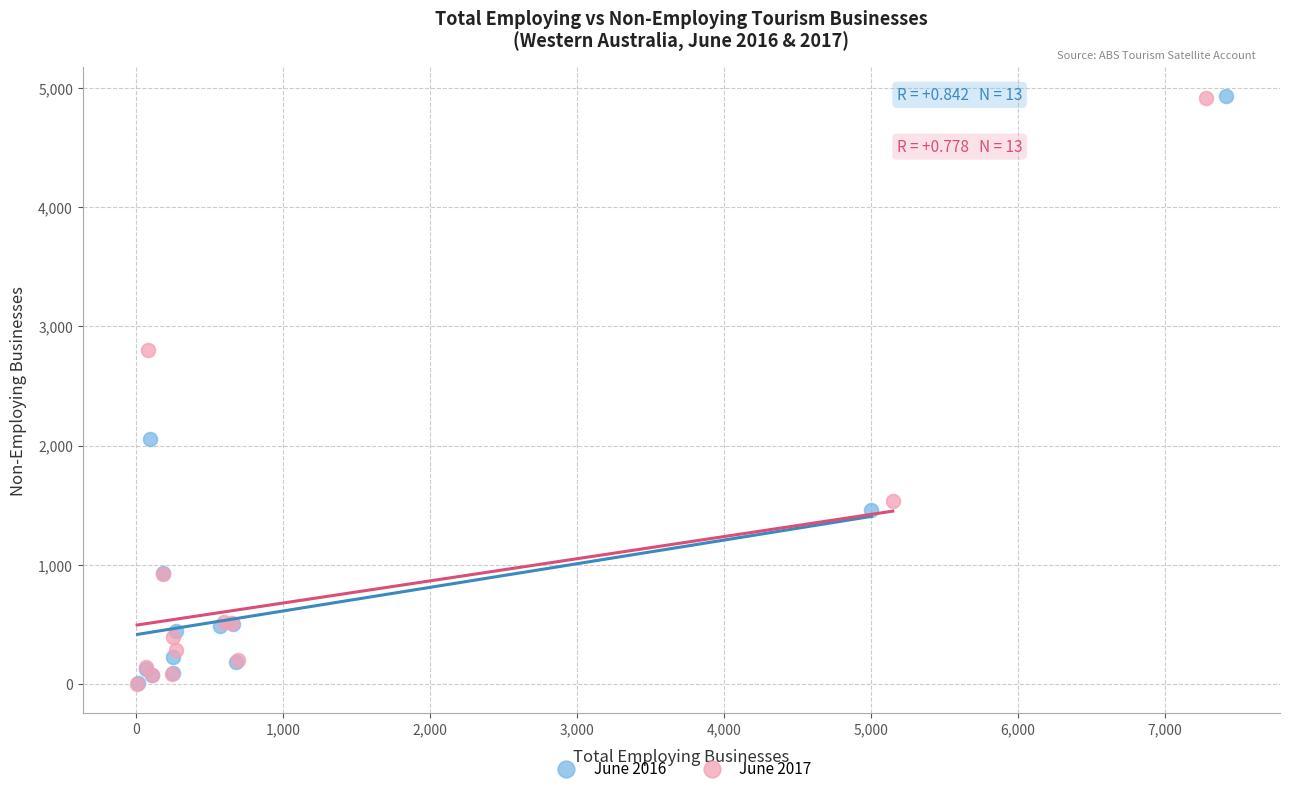

Which series has the largest Y range (max minus min)?

June 2016